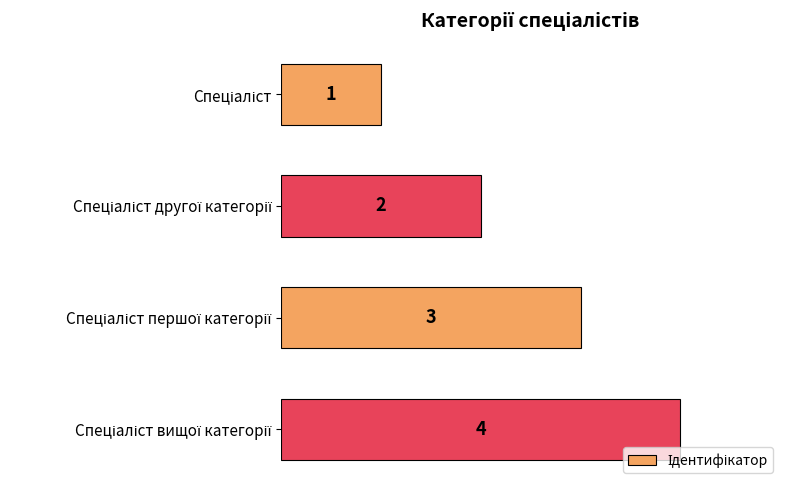

What is the difference between the maximum and minimum values?

3